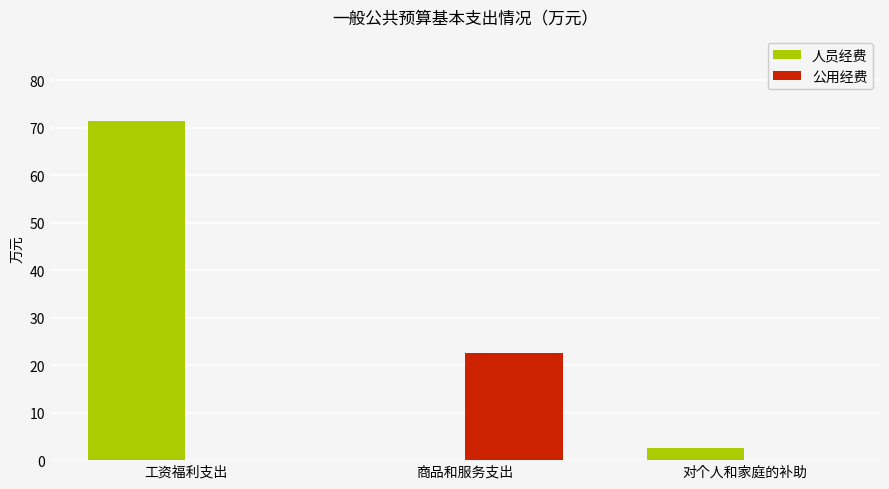

Reading right to left, what are all the values shown in this chart?

人员经费: 2.5	0.0	71.5
公用经费: 0.0	22.5	0.0